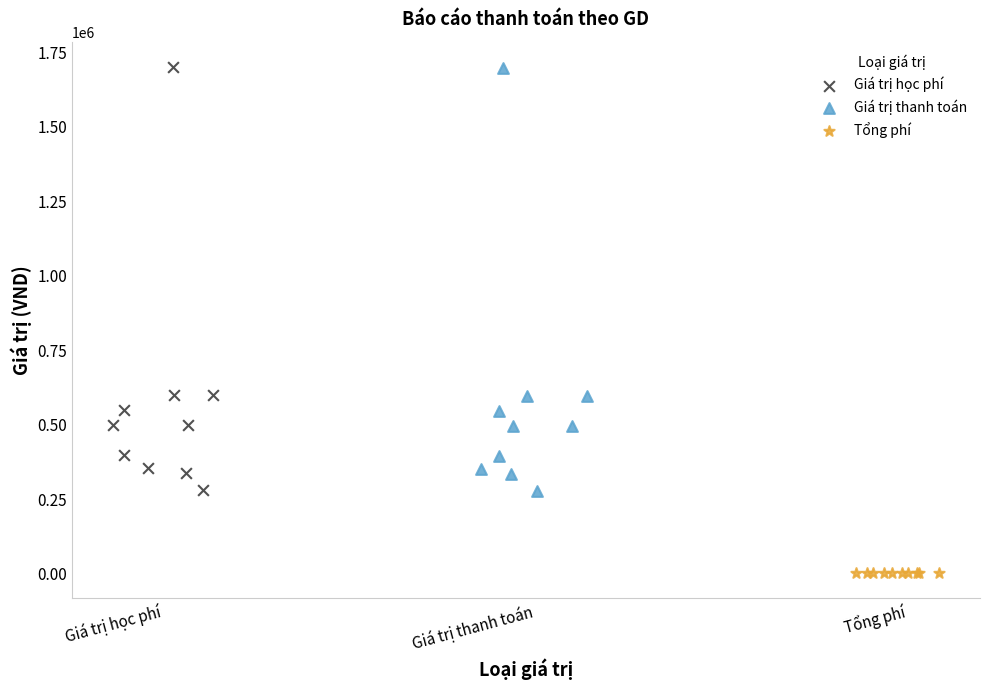

Which series contains the lowest Y value?

Tổng phí